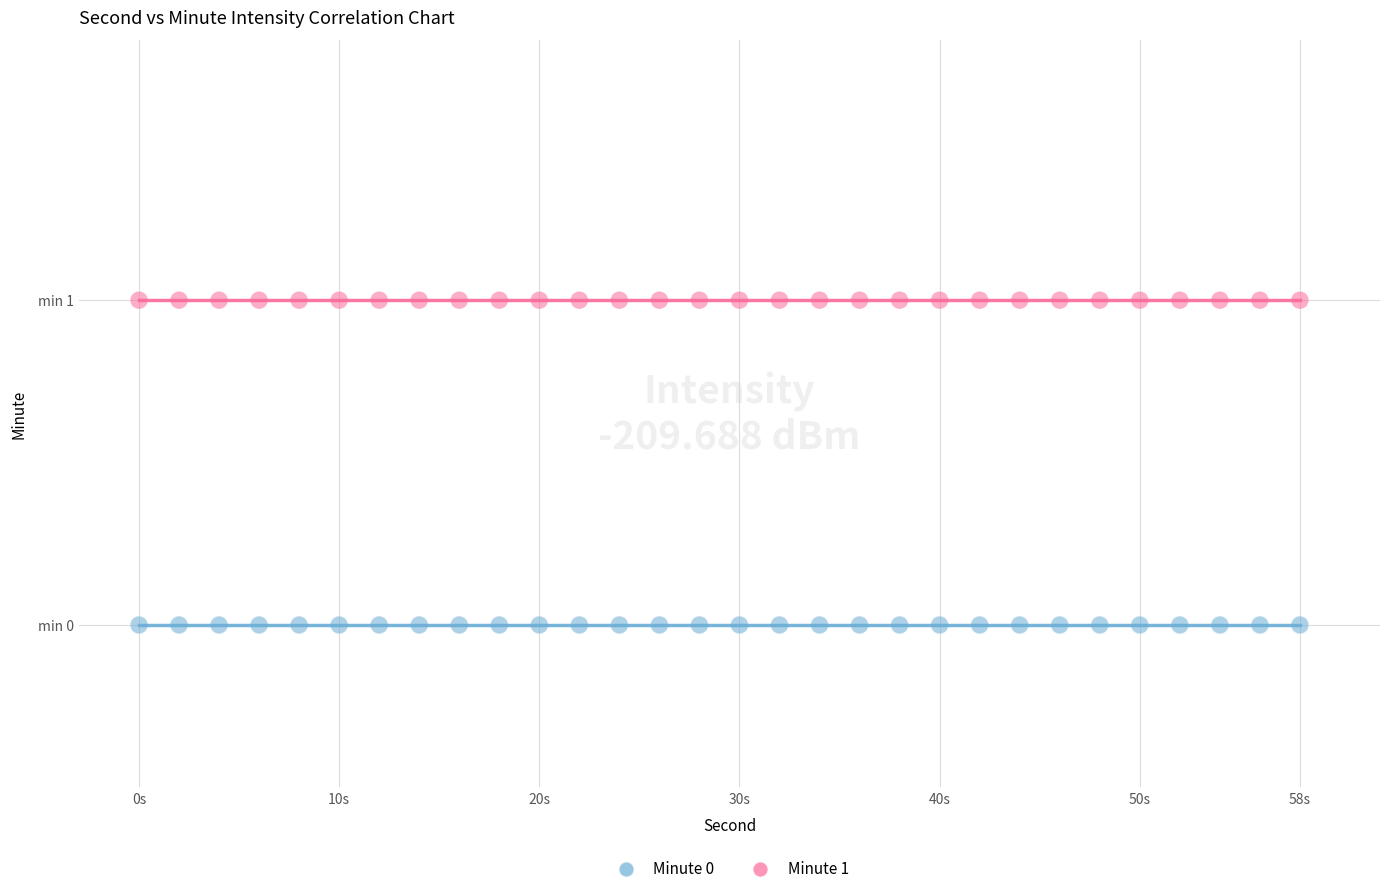

What are all the series names shown in the legend?

Minute 0, Minute 1